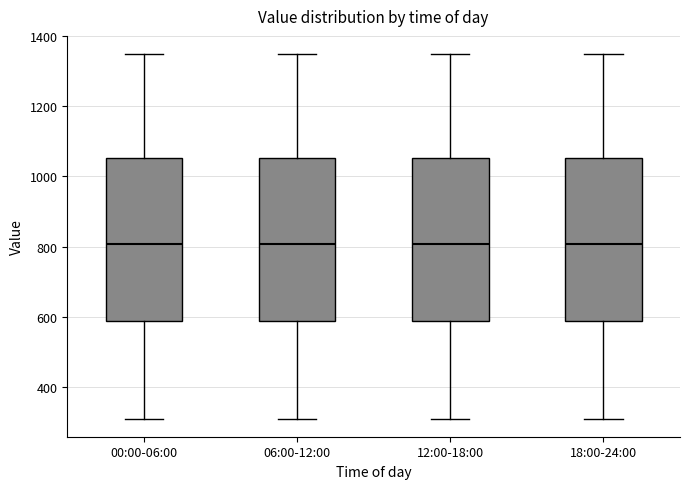

Where is the lower edge of the box for 00:00-06:00 on the y-axis? The values are not printed on the chart, so give them approximately, as read against the axis.

580